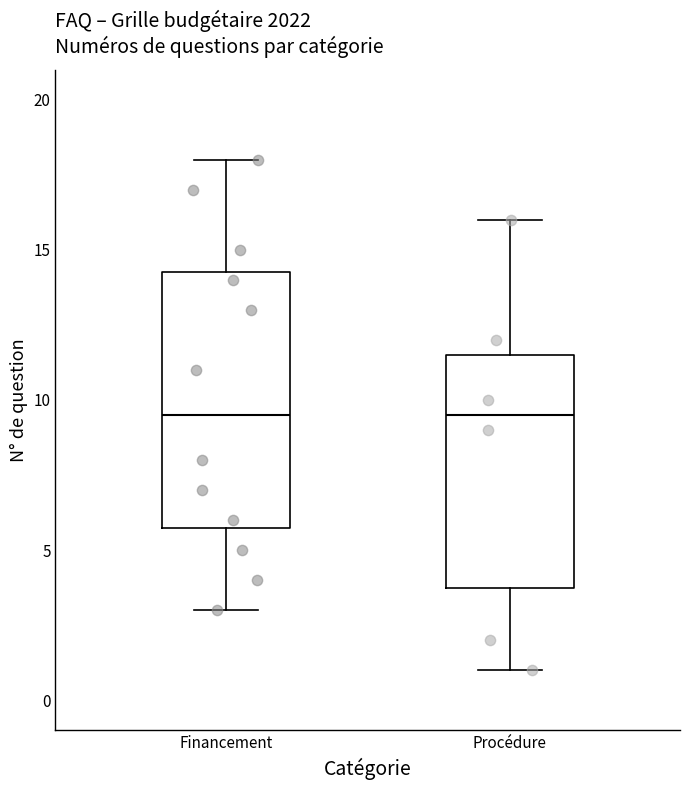

Reading left to right, read every box against the y-axis: the position of its median line, the range the box covers, and the ends of its whiskers. The values are not printed on the chart, so give them approximately, as read against the axis.

Financement: median 9.5, box 6.0 to 14.5, whiskers 3.0 to 18.0
Procédure: median 9.5, box 4.0 to 11.5, whiskers 1.0 to 16.0